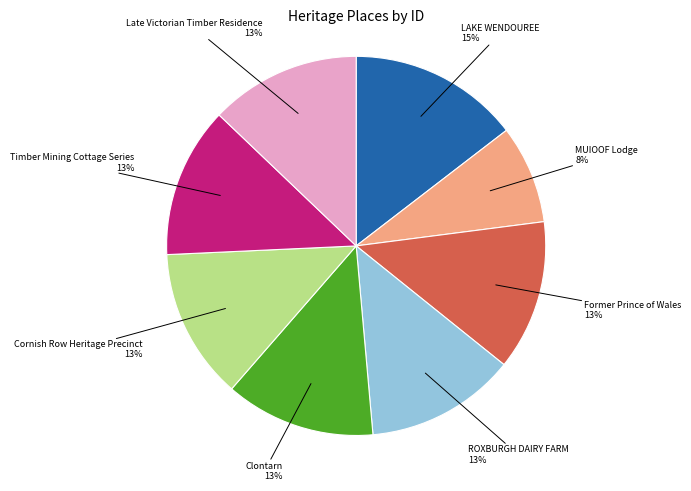

Does any single category account for the majority?

No